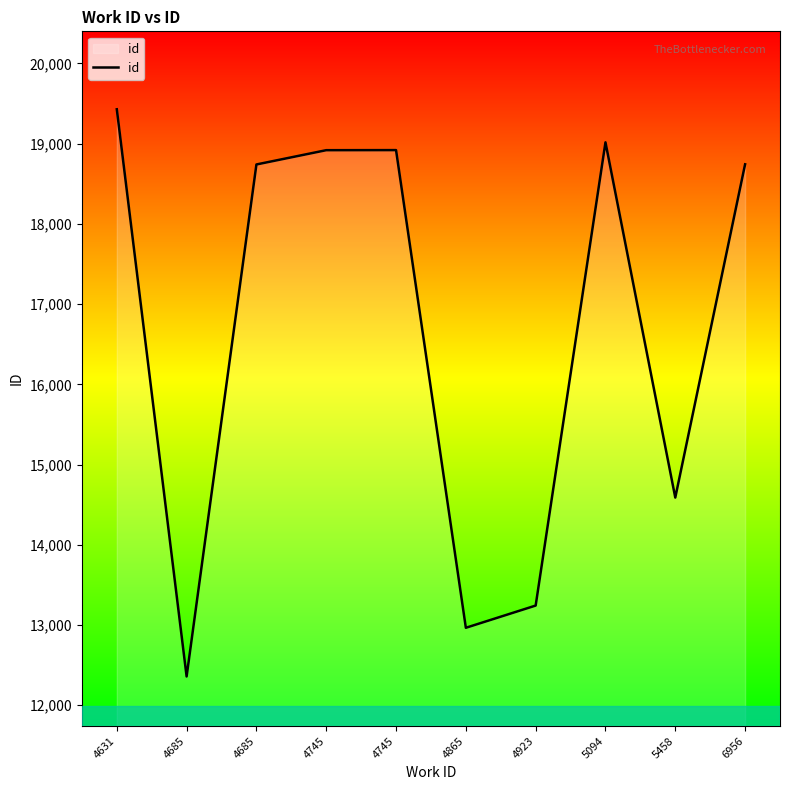

Is it true that the value at 5094 is 19017?

True